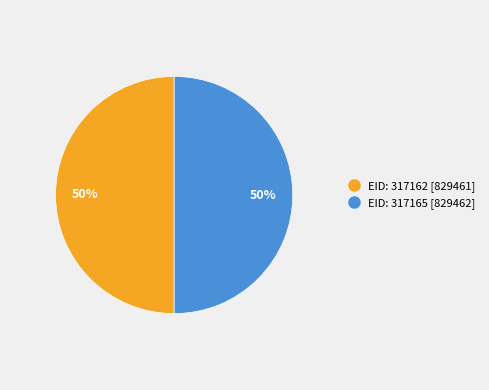

How many segments does this pie chart have?

2